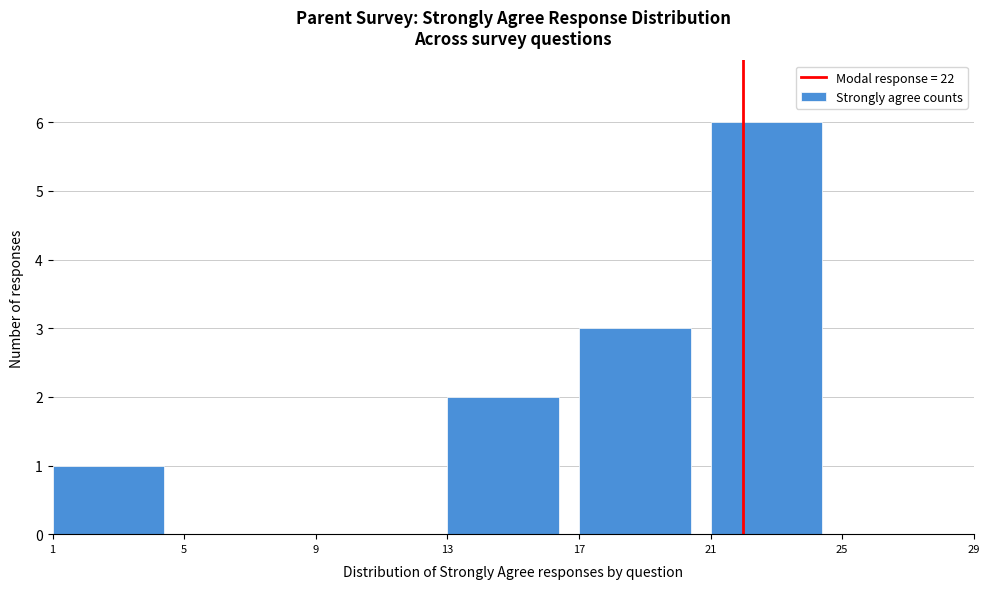

How tall is the bar that spans 1 to 5 on the x-axis? The values are not printed on the chart, so give them approximately, as read against the axis.

1